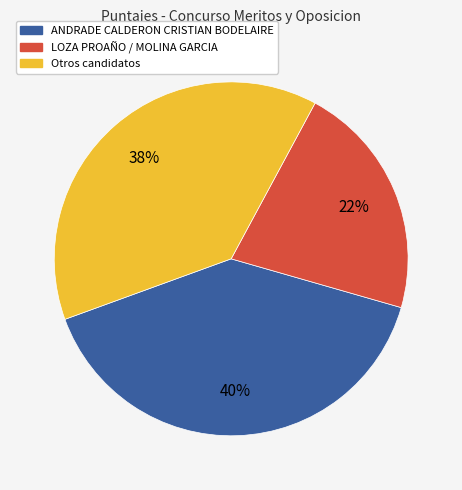

Is the sum of LOZA PROAÑO / MOLINA GARCIA and Otros candidatos greater than half?

Yes